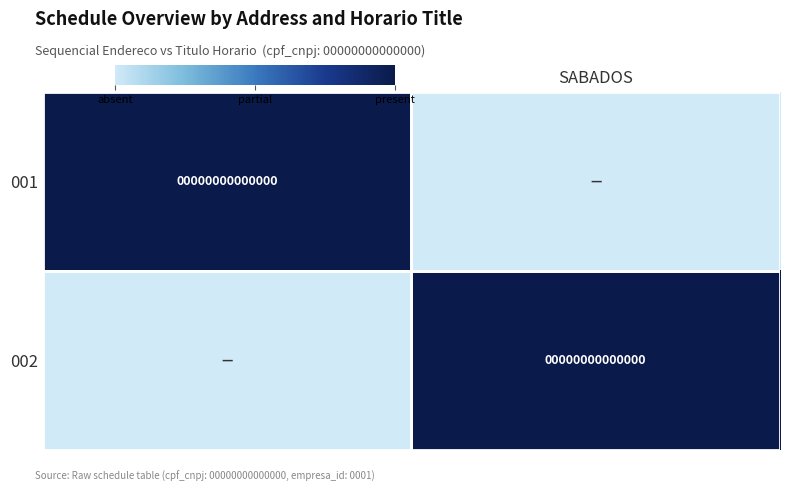

What is the difference between the highest and lowest values at SABADOS?

1